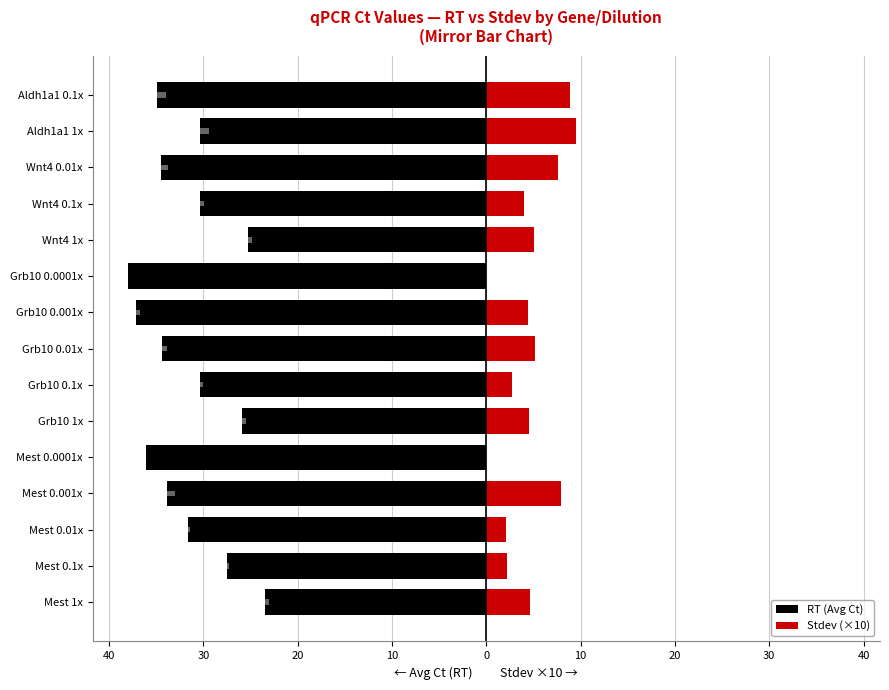

What is the maximum value shown in the chart?

9.5